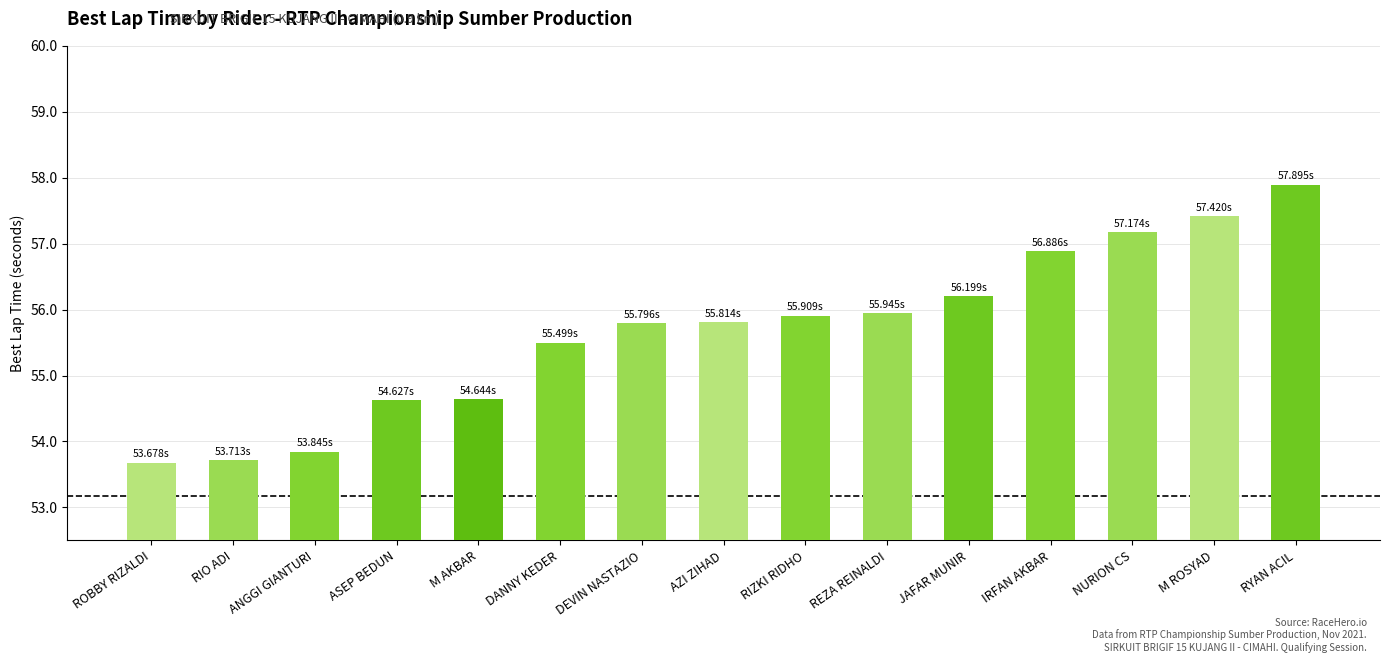

Between ASEP BEDUN and ROBBY RIZALDI, which is larger?

ASEP BEDUN